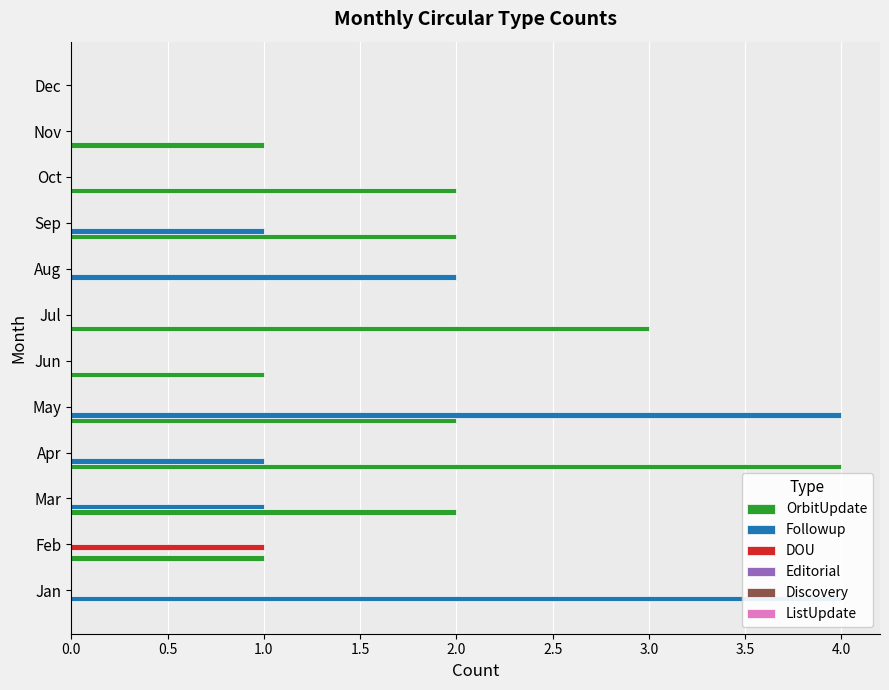

Which series has the widest spread of values?

OrbitUpdate